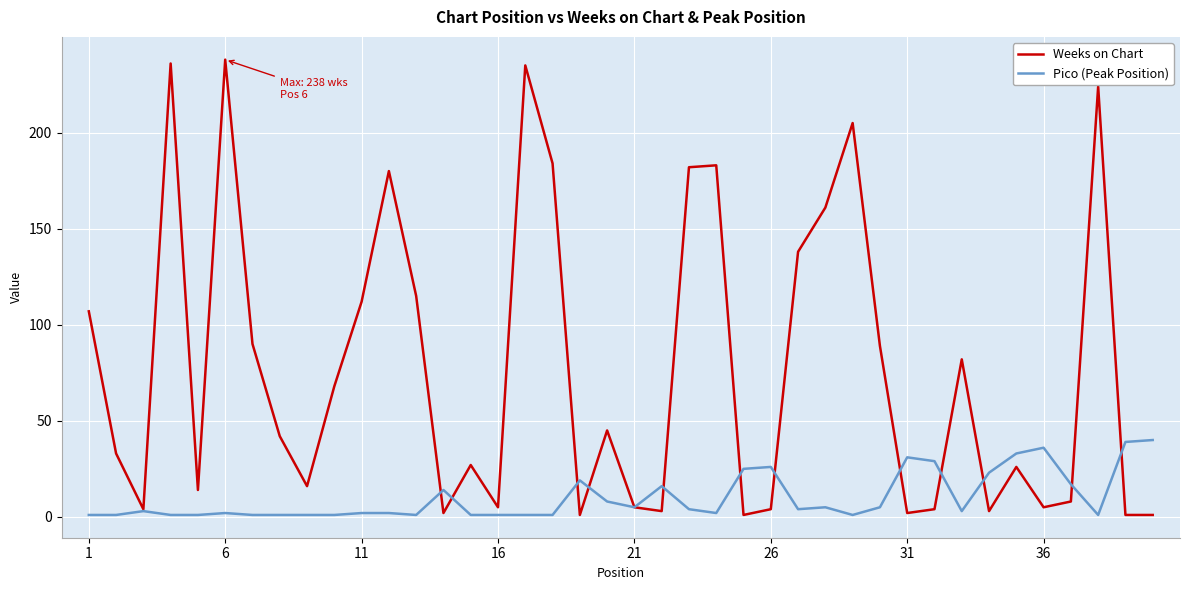

Which series has the largest total across all categories?

Weeks on Chart